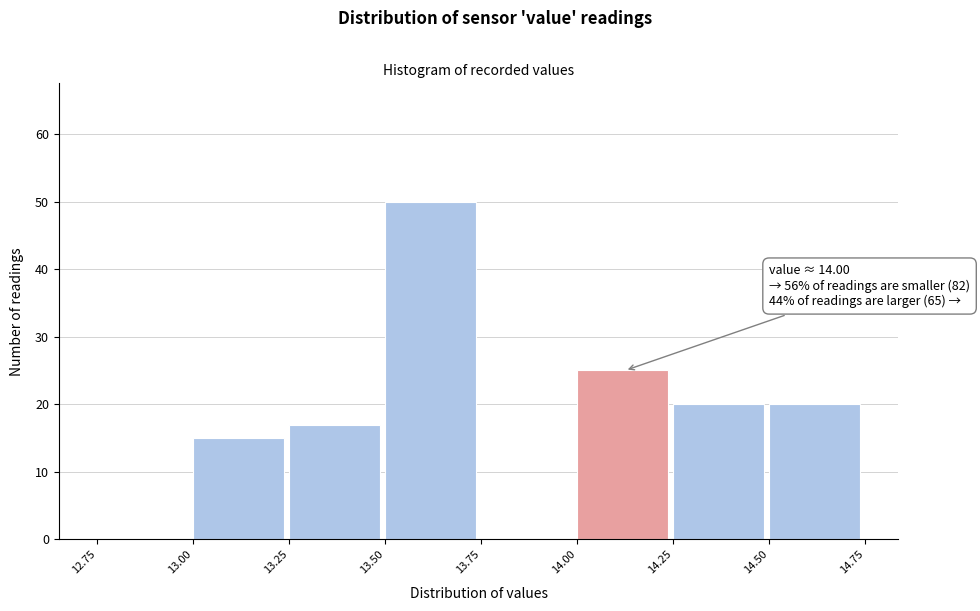

Over which range of the x-axis is the bar tallest?

13.50 to 13.75